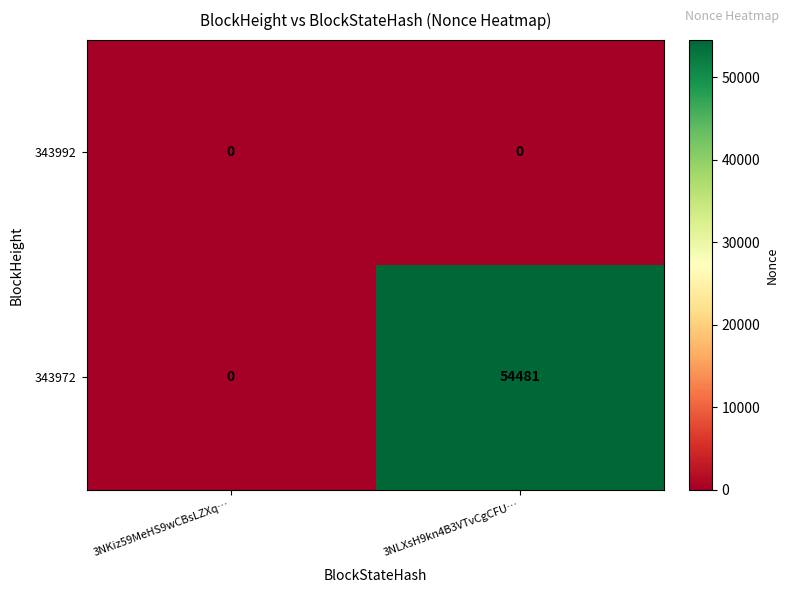

Which series has the widest spread of values?

343972